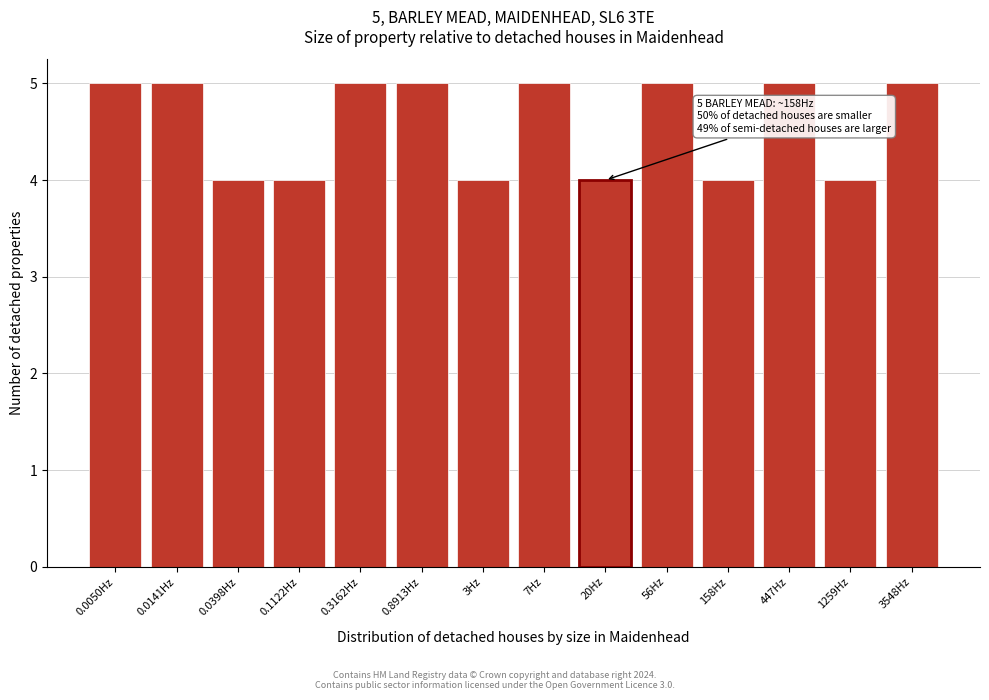

Reading right to left, list all the values displayed in this chart.

3548Hz=5	1259Hz=4	447Hz=5	158Hz=4	56Hz=5	20Hz=4	7Hz=5	3Hz=4	0.8913Hz=5	0.3162Hz=5	0.1122Hz=4	0.0398Hz=4	0.0141Hz=5	0.0050Hz=5